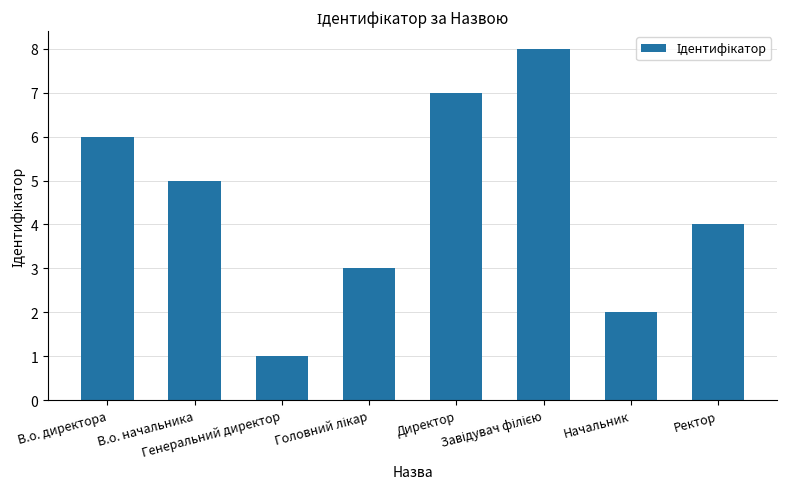

What is the ratio of the value at В.о. начальника to the value at Начальник?

2.5